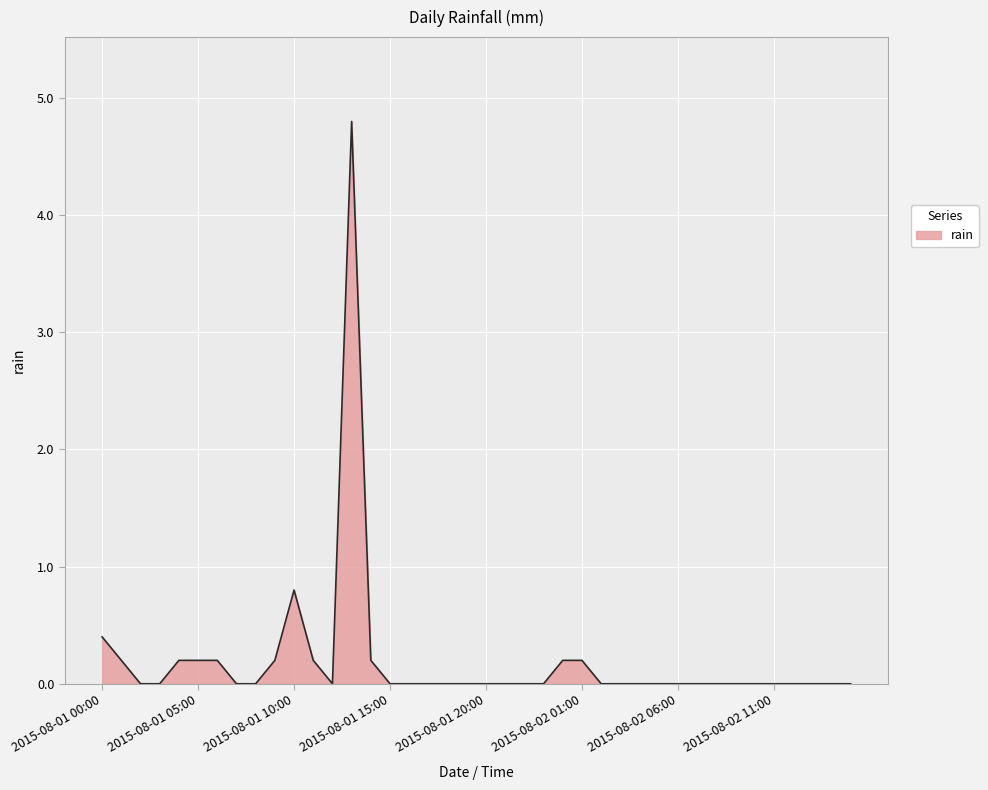

What is the maximum value shown in the chart?

4.8